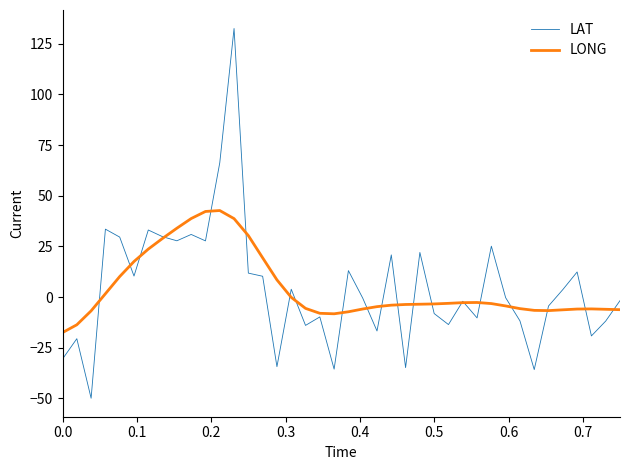

True or false: LAT and LONG intersect in this chart.

True